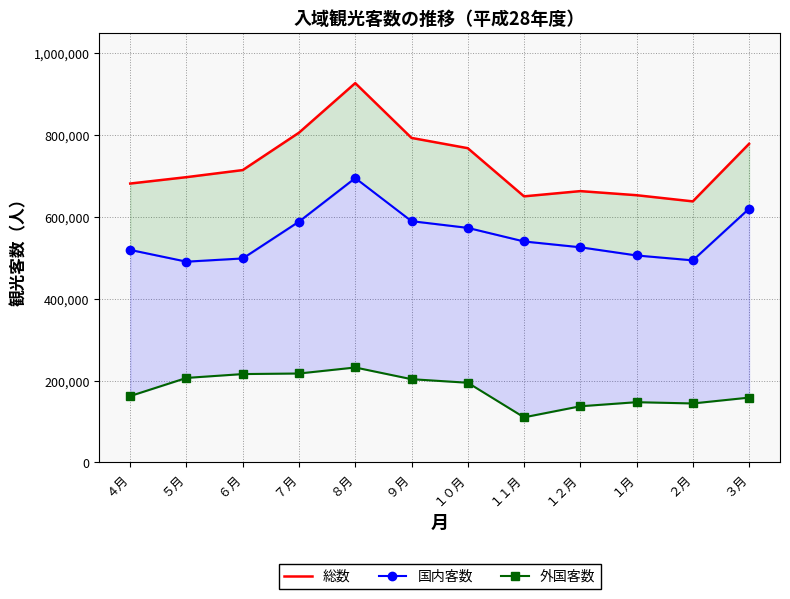

What is the label of the 2nd point from the left?

５月